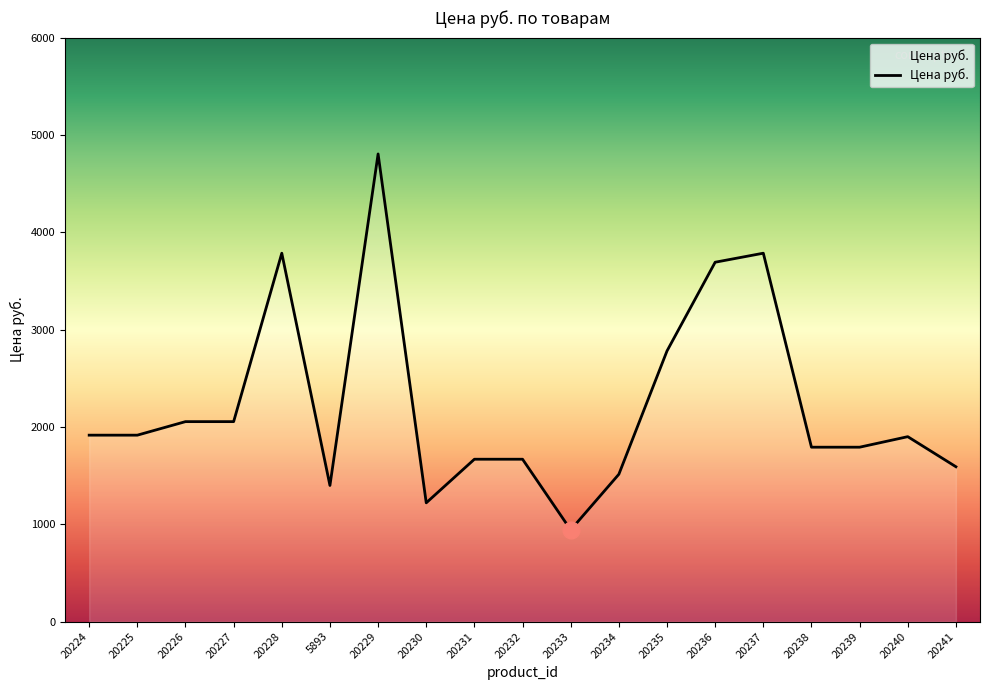

Between 20233 and 5893, which is larger?

5893